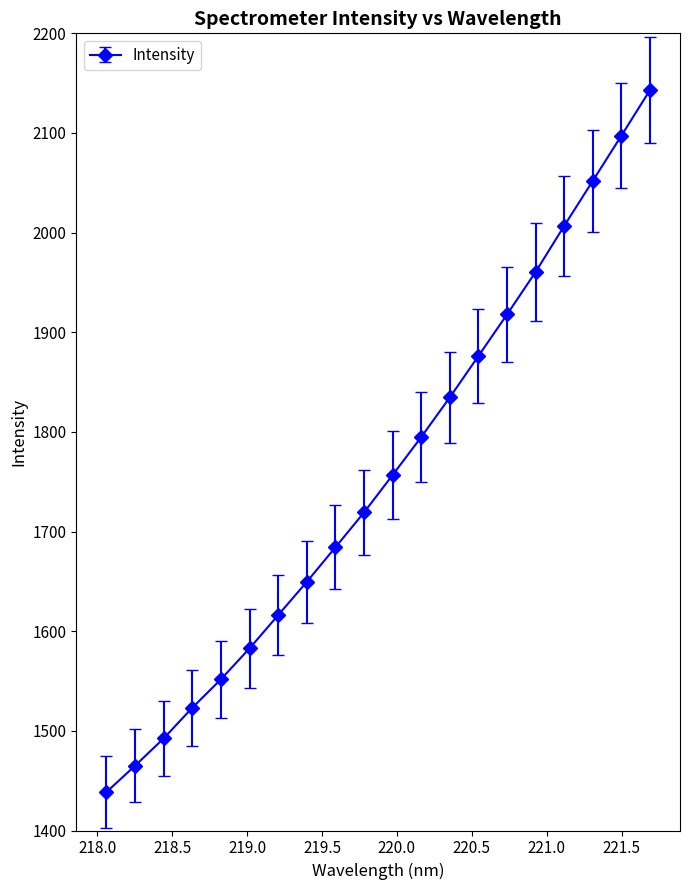

What is the average value?

1758.1